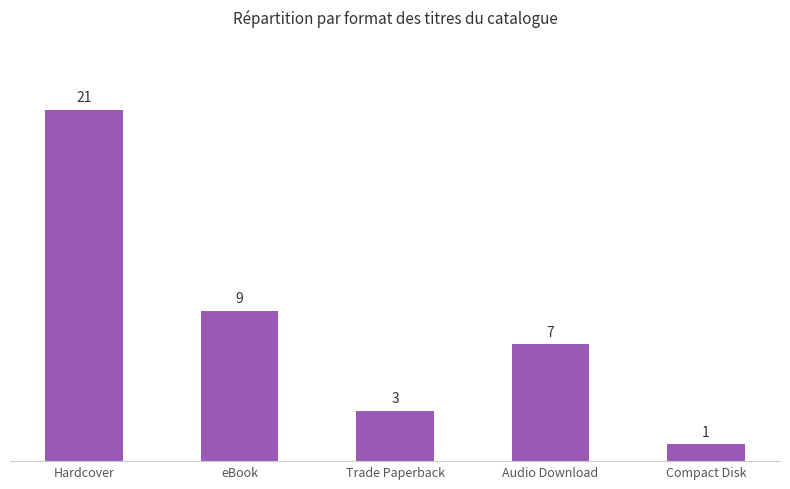

What is the difference between the values at Audio Download and Trade Paperback?

4